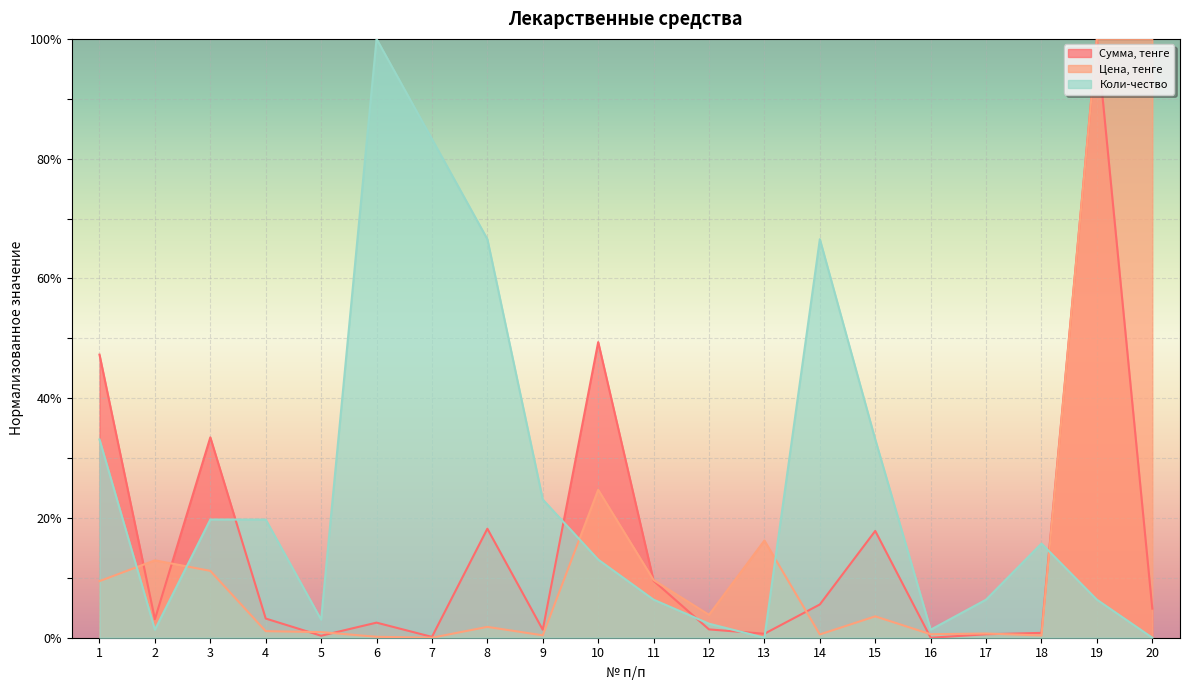

Reading left to right, what are all the values shown in this chart?

Сумма, тенге: 1=47.3	2=3.1	3=33.5	4=3.2	5=0.3	6=2.5	7=0.1	8=18.2	9=1.3	10=49.4	11=9.5	12=1.4	13=0.7	14=5.6	15=17.8	16=0.0	17=0.6	18=0.8	19=100.0	20=4.9
Цена, тенге: 1=9.4	2=12.9	3=11.2	4=1.1	5=0.9	6=0.2	7=0.0	8=1.8	9=0.4	10=24.7	11=9.6	12=3.8	13=16.2	14=0.5	15=3.6	16=0.6	17=0.7	18=0.4	19=100.0	20=100.0
Коли-чество: 1=33.1	2=1.3	3=19.7	4=19.7	5=3.0	6=100.0	7=83.3	8=66.6	9=23.1	10=13.0	11=6.4	12=2.3	13=0.0	14=66.6	15=33.1	16=1.3	17=6.4	18=15.7	19=6.4	20=0.0